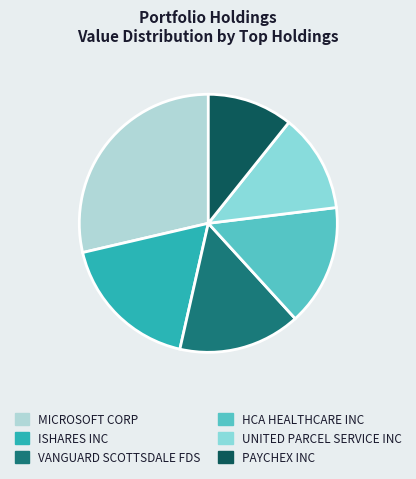

Do PAYCHEX INC and MICROSOFT CORP together represent more than half of the pie?

No